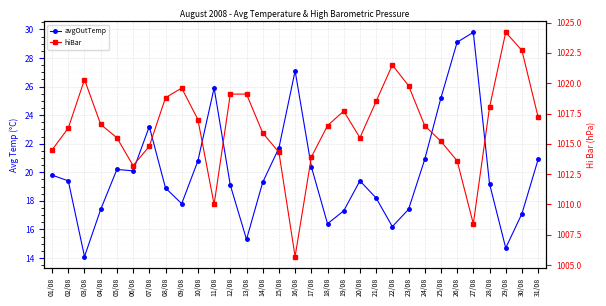

Between 02/08 and 20/08, which series saw the biggest shift?

hiBar